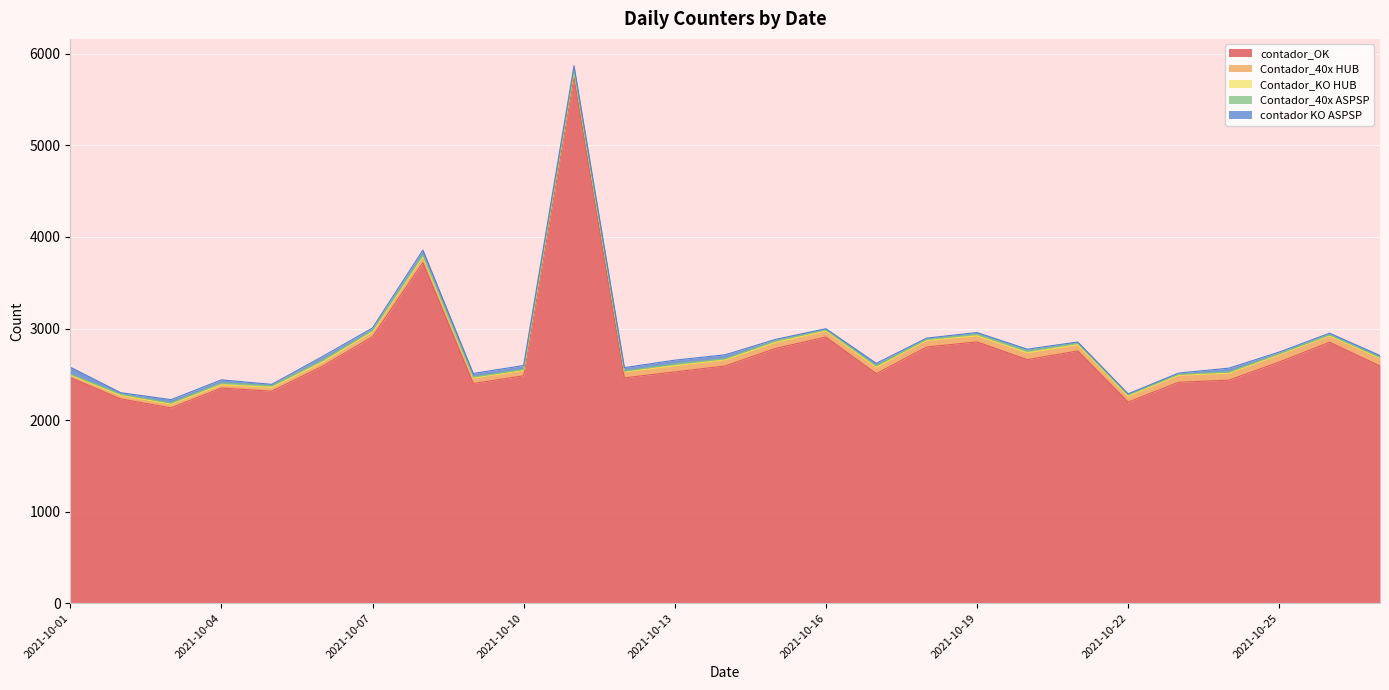

Is it true that Contador_40x ASPSP equals 6 at 2021-10-16?

False